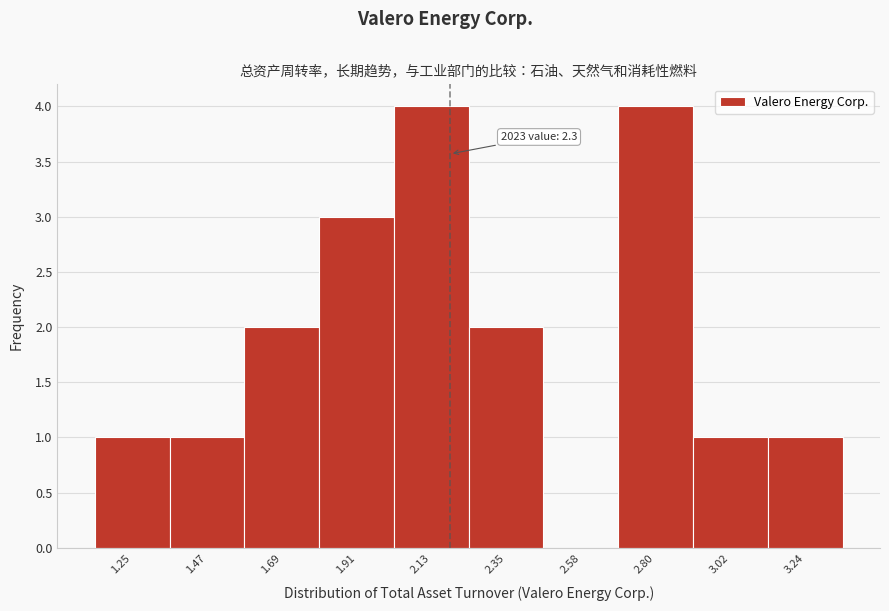

Reading left to right, what are all the values shown in this chart?

1.25=1	1.47=1	1.69=2	1.91=3	2.13=4	2.35=2	2.58=0	2.80=4	3.02=1	3.24=1